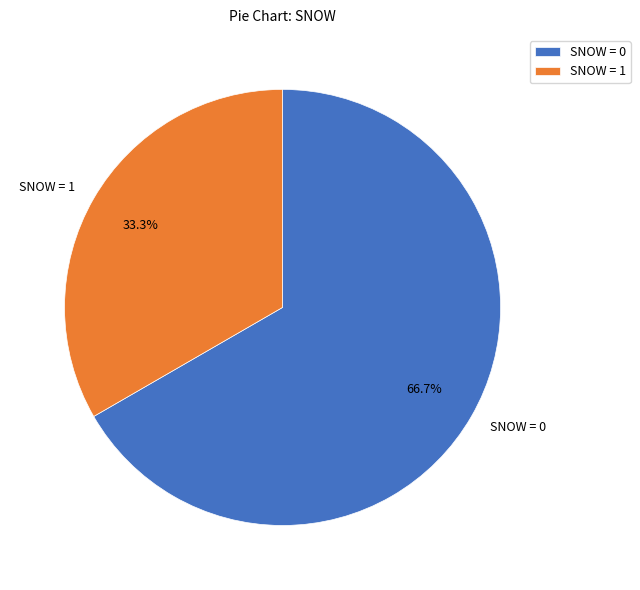

Between SNOW = 1 and SNOW = 0, which is larger?

SNOW = 0